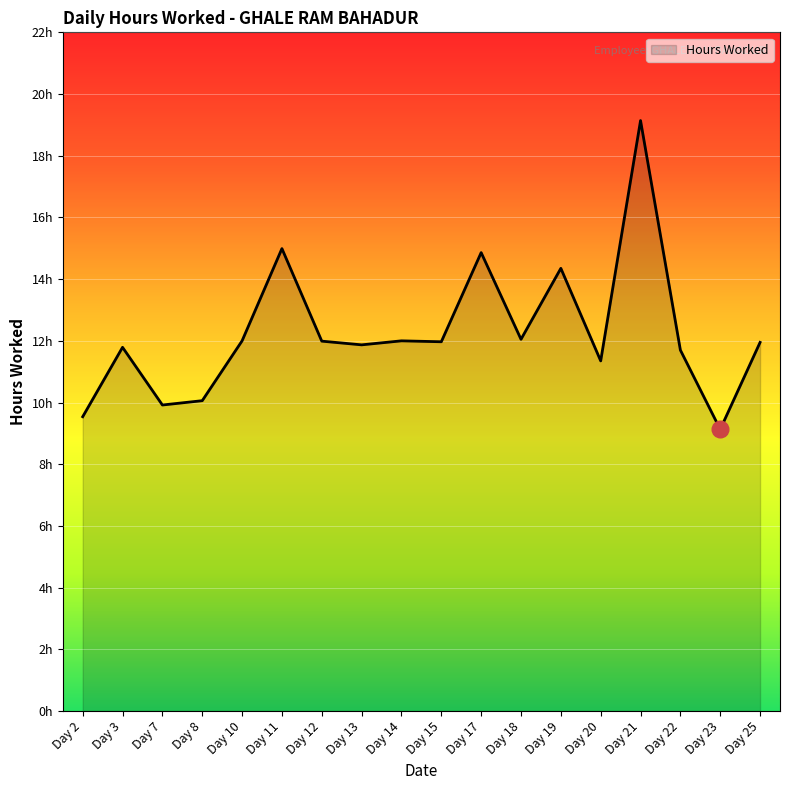

How many interior local peaks (higher than both neighbors) does the data have?

6